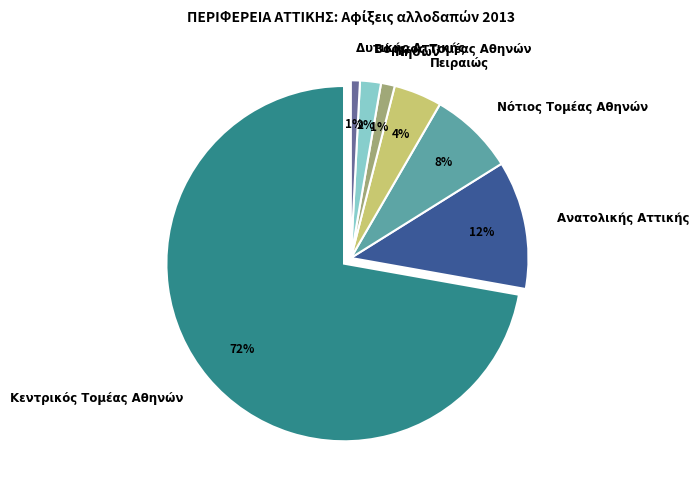

Rank the categories by value from highest to lowest.

Κεντρικός Τομέας Αθηνών, Ανατολικής Αττικής, Νότιος Τομέας Αθηνών, Πειραιώς, Βόρειος Τομέας Αθηνών, Νήσων, Δυτικής Αττικής